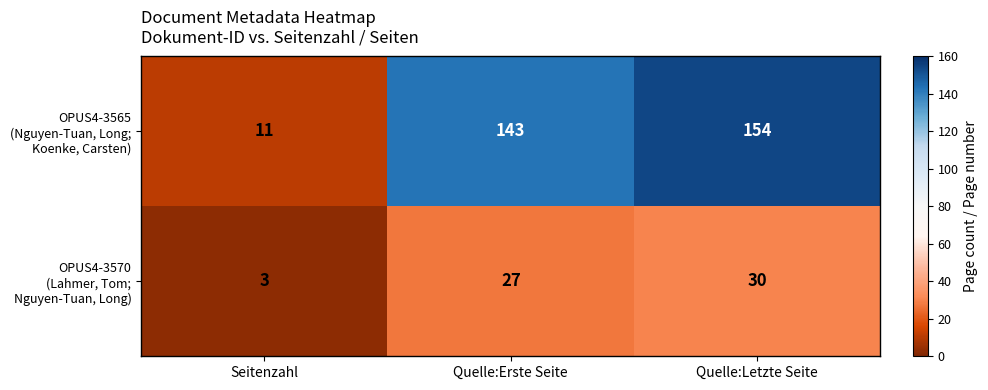

What is the spread (max minus min) of values at Quelle:Letzte Seite?

124